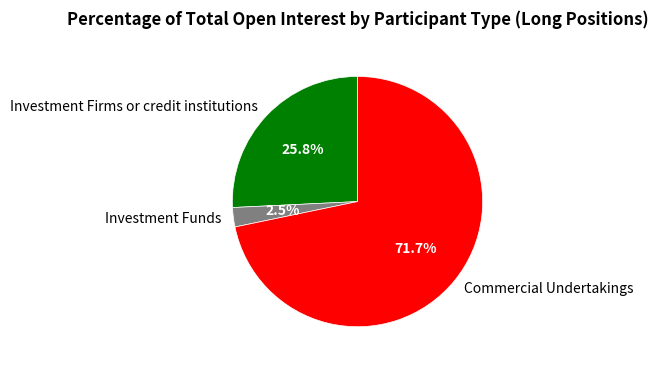

What is the total percentage of Investment Funds and Commercial Undertakings?

74.2%